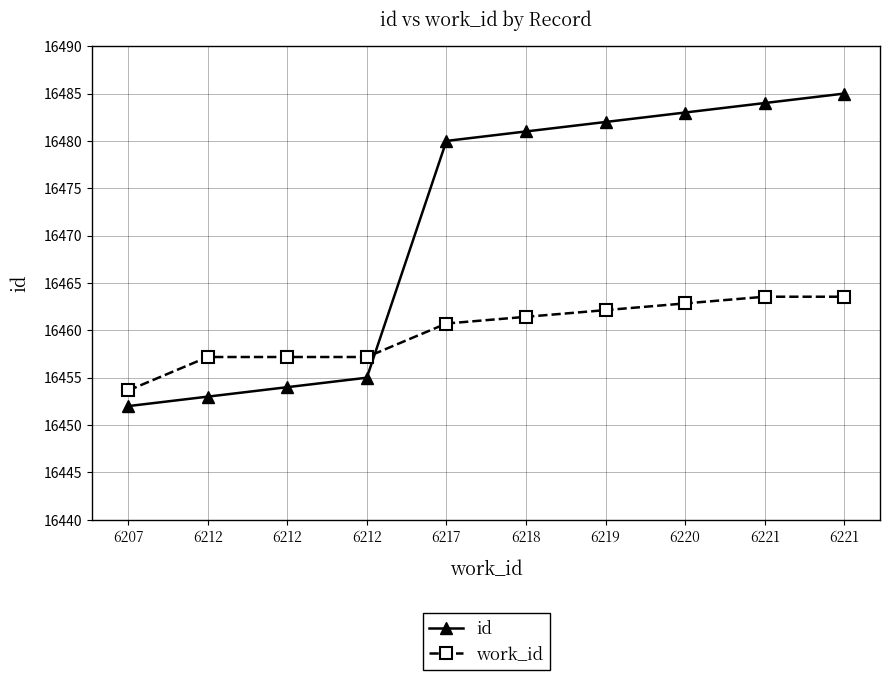

Is the value of id at 6221 greater than the value of work_id at 6220?

Yes